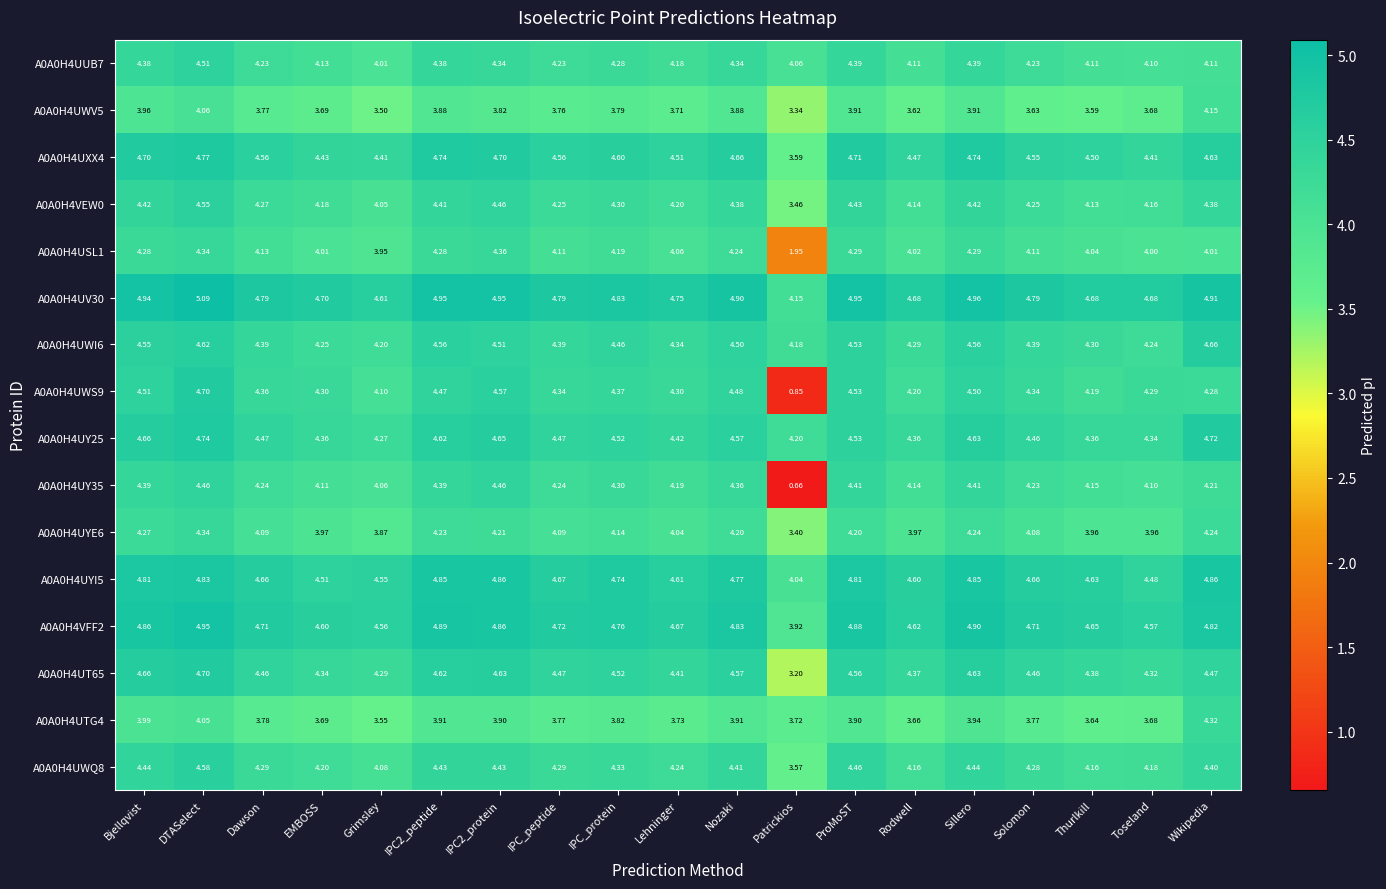

How many data points does each series have?

19